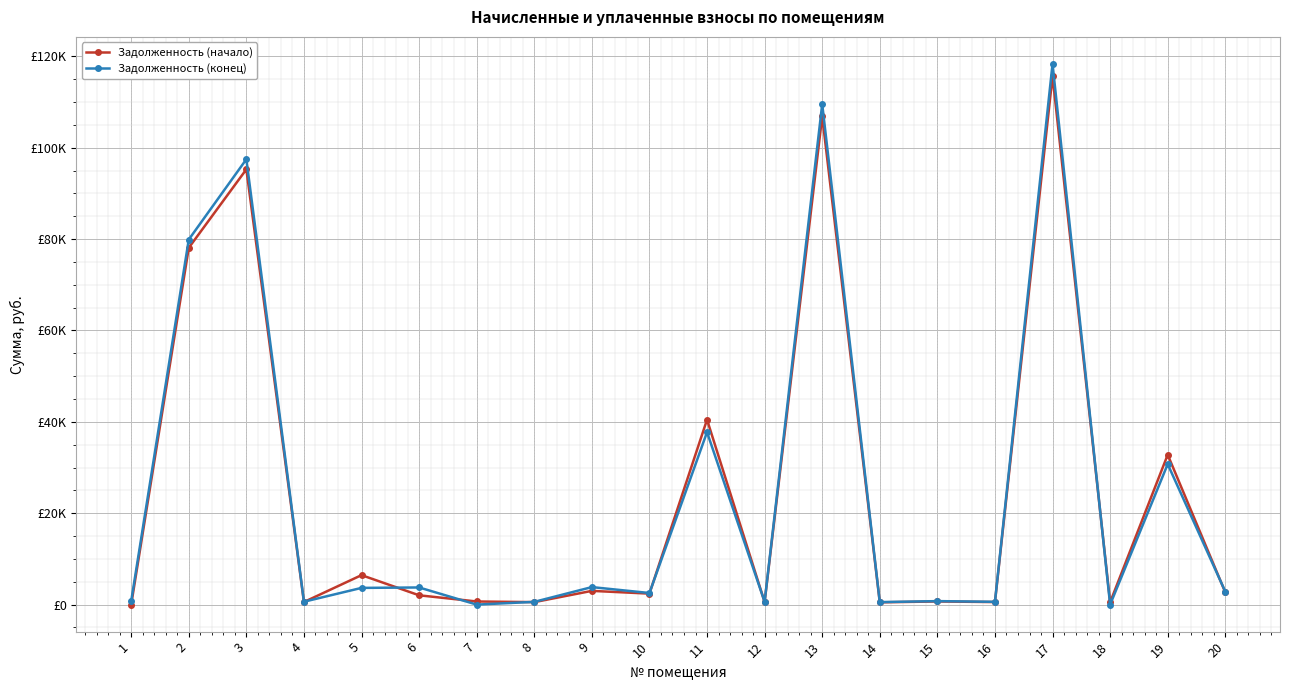

Which series has the largest range (max minus min)?

Задолженность (конец)